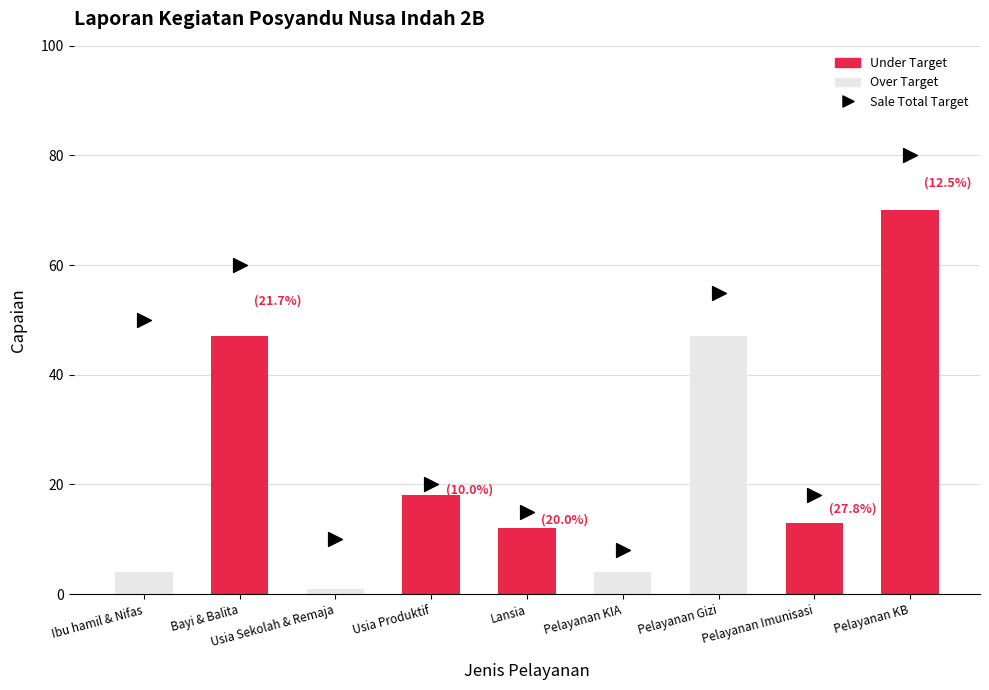

The value at Ibu hamil & Nifas is 4. True or false?

True